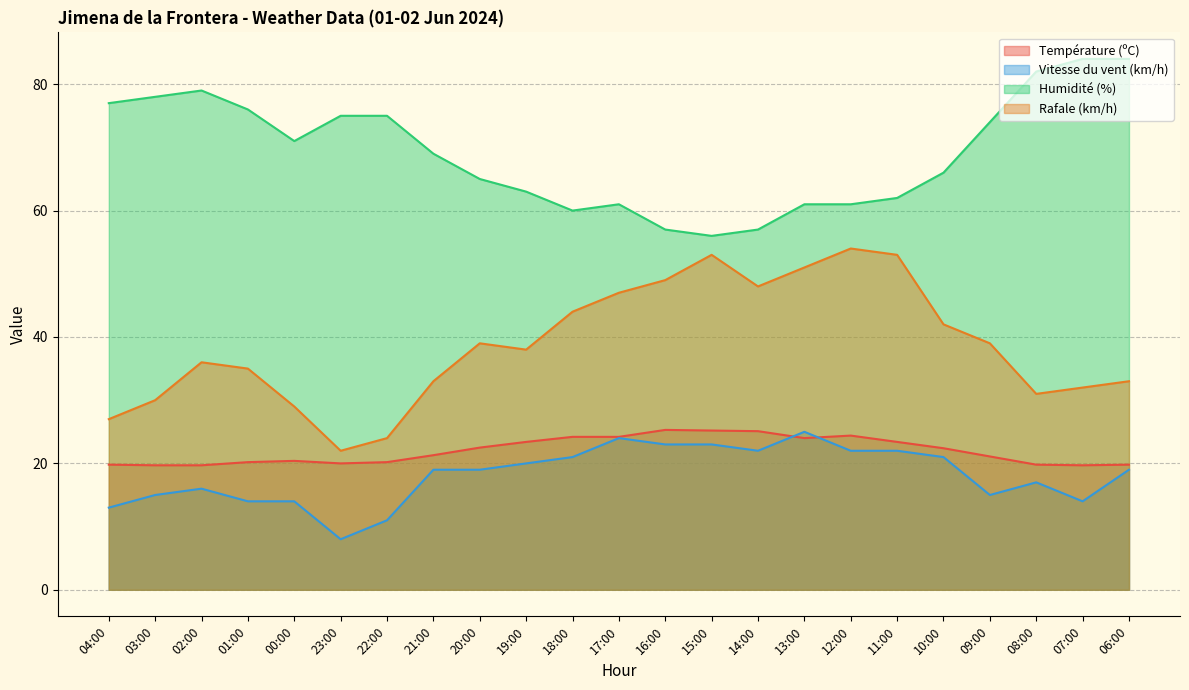

What is the label of the 13th point from the left?

16:00